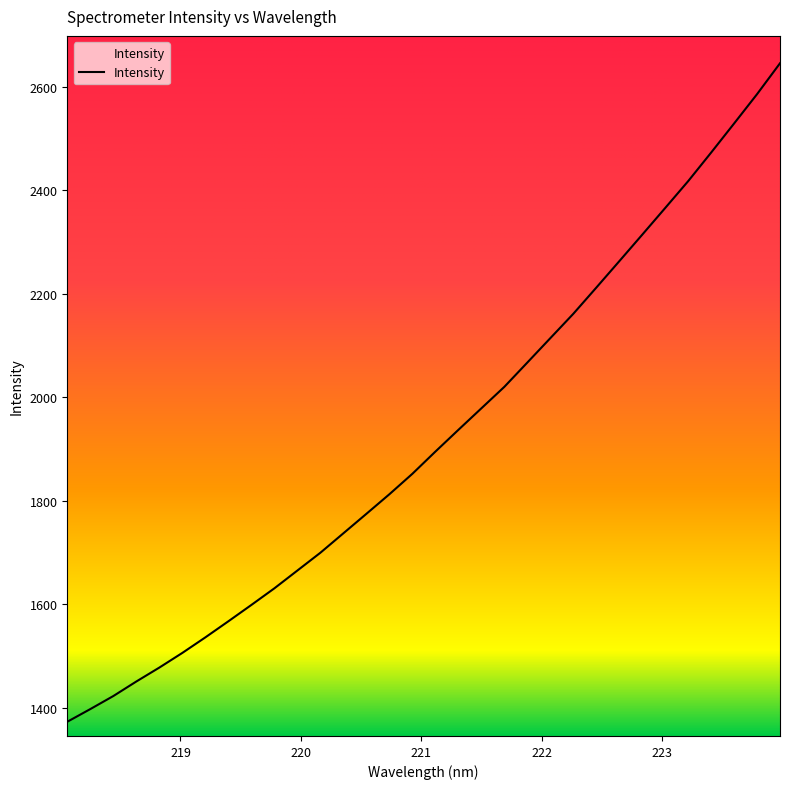

What is the smallest value displayed?

1372.6